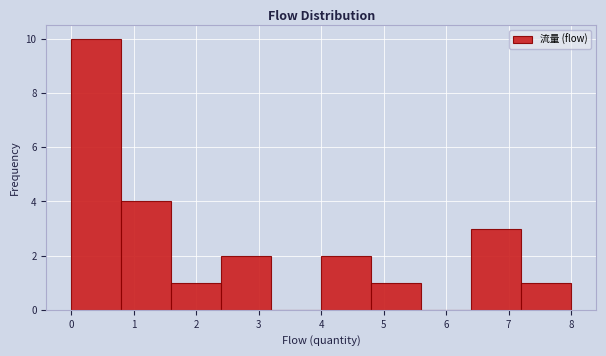

Over which range of the x-axis is the bar tallest?

0.0 to 0.8